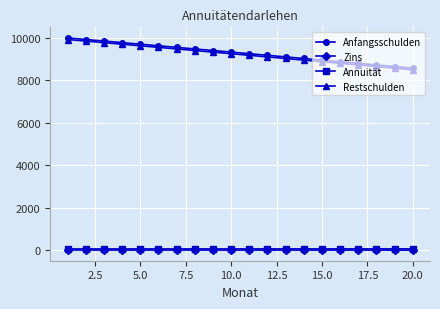

Which series has the largest range (max minus min)?

Restschulden